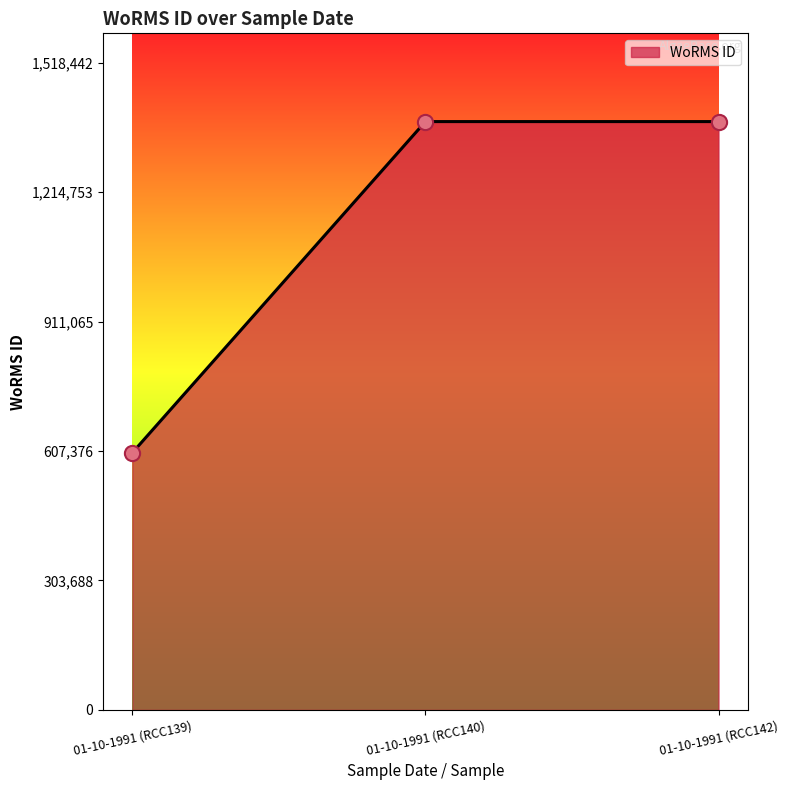

Approximately how many times larger is the value at 01-10-1991 (RCC142) compared to 01-10-1991 (RCC139)?

2.3